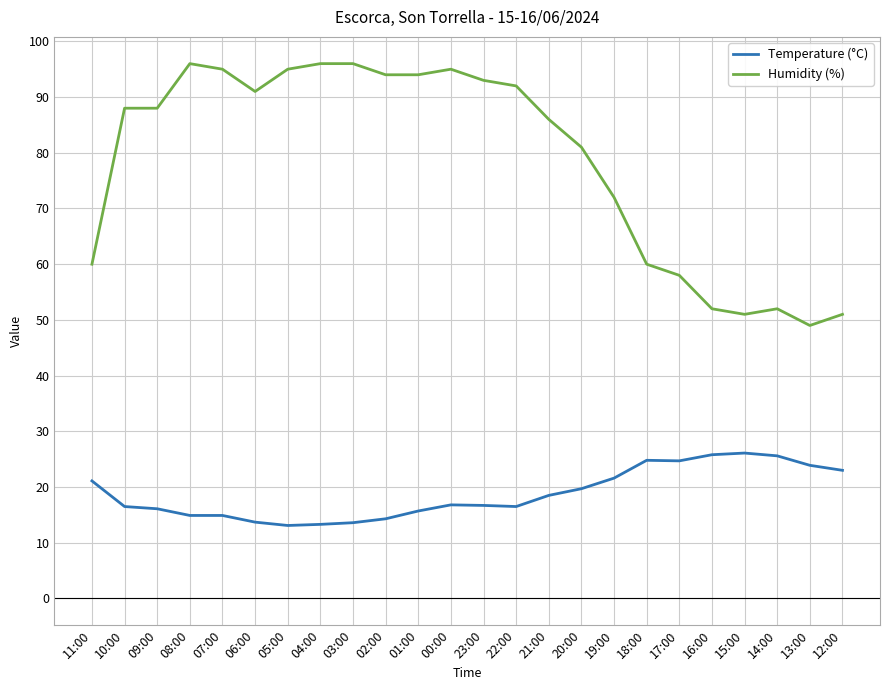

Between 01:00 and 14:00, which series saw the biggest shift?

Humidity (%)